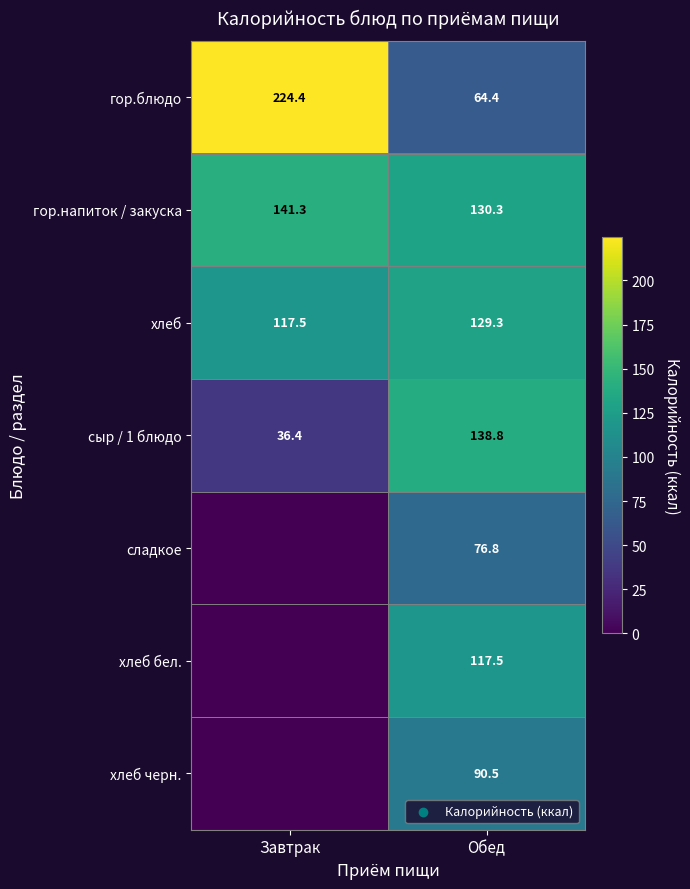

The value of хлеб at Завтрак is 117.5. True or false?

True